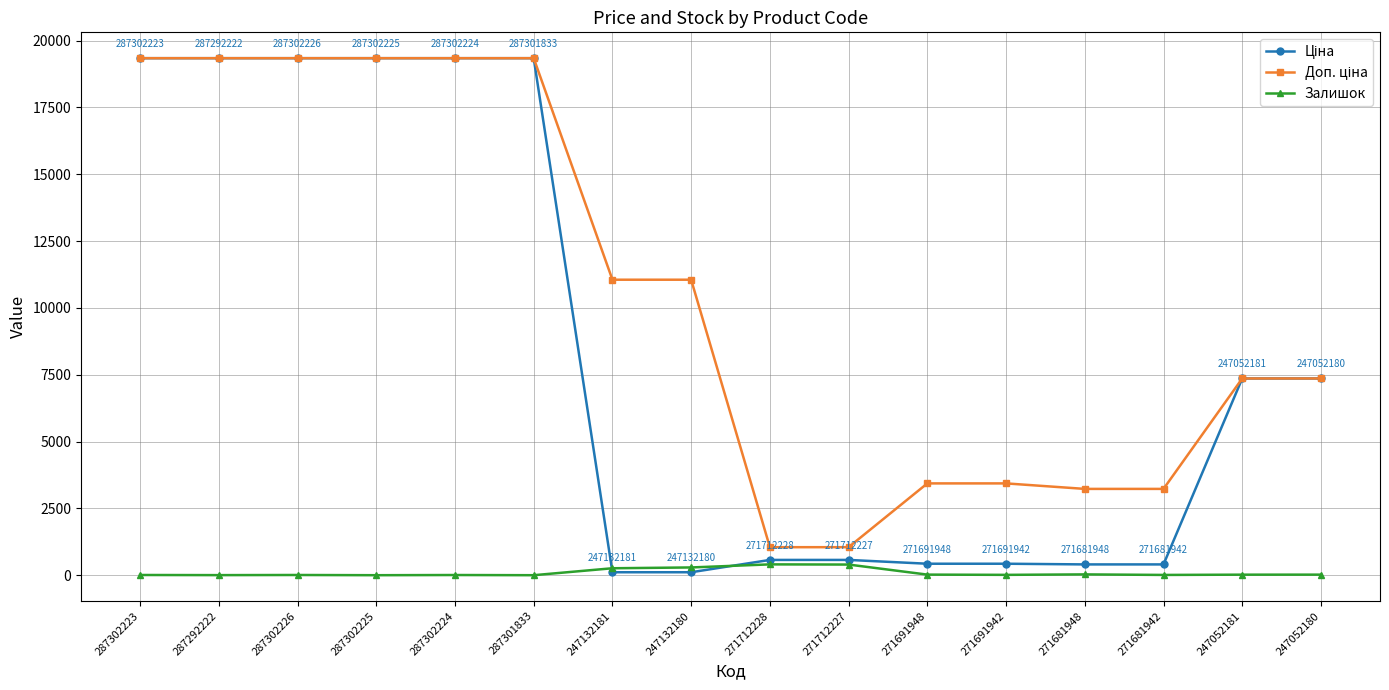

What is the greatest value displayed?

19343.1